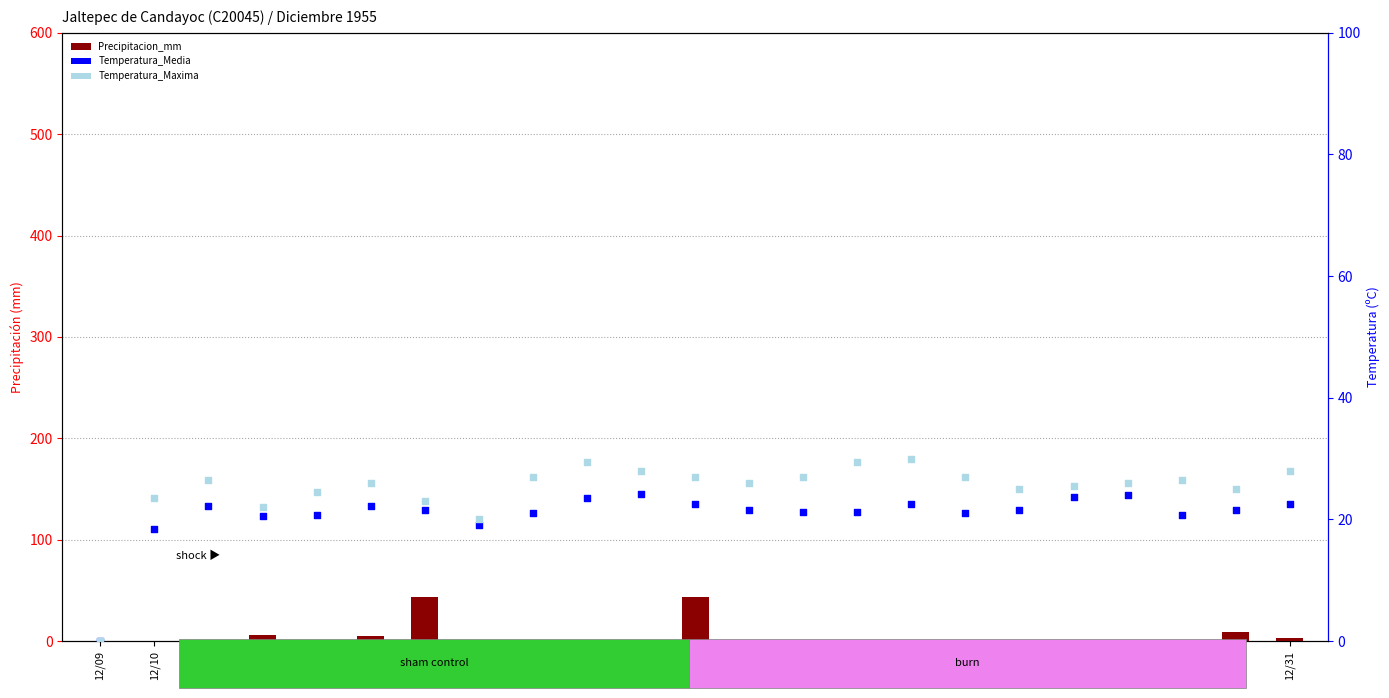

At how many categories does at least one series exceed 26?

12